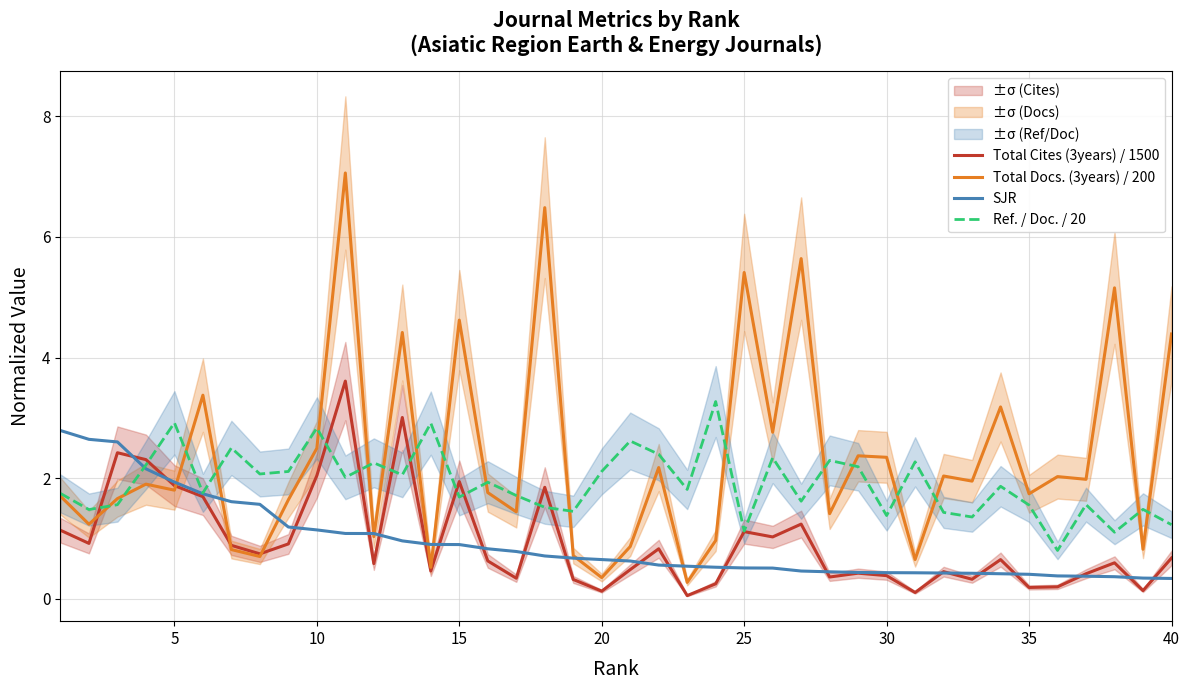

The SJR series shows 1.9 at 5. True or false?

True